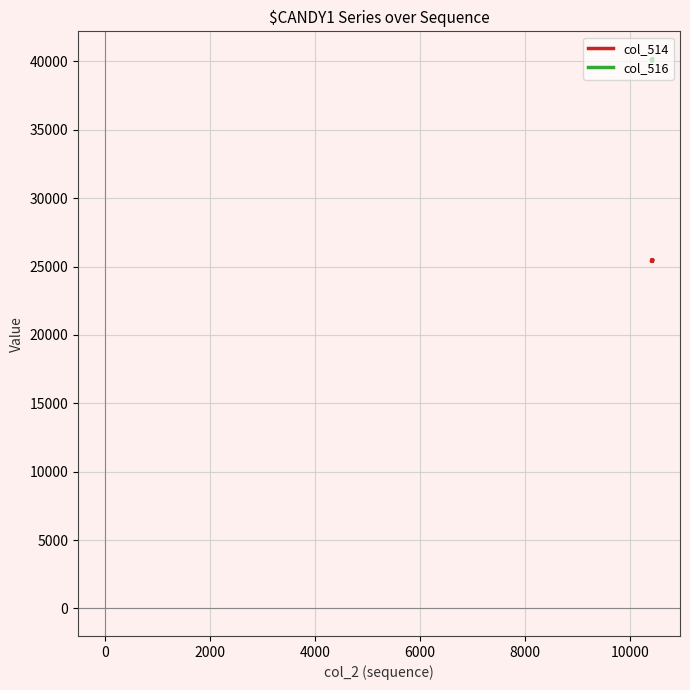

Rank the series by their average value, from lowest to highest.

col_514, col_516